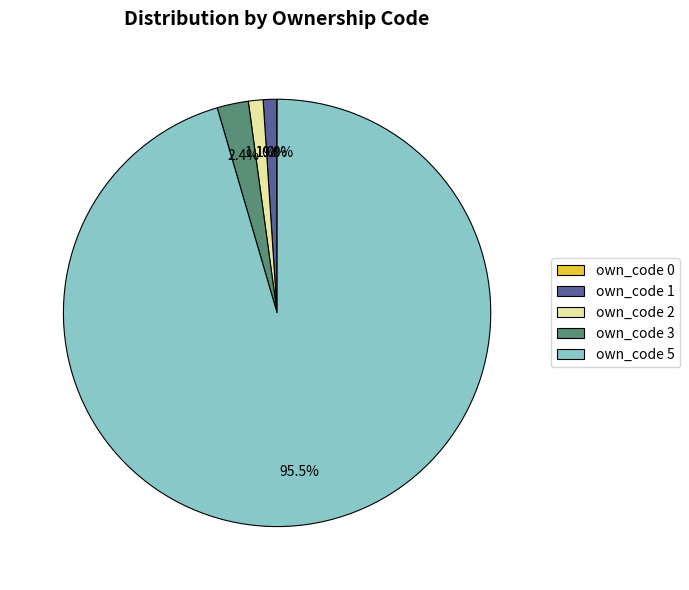

Between own_code 5 and own_code 1, which is larger?

own_code 5